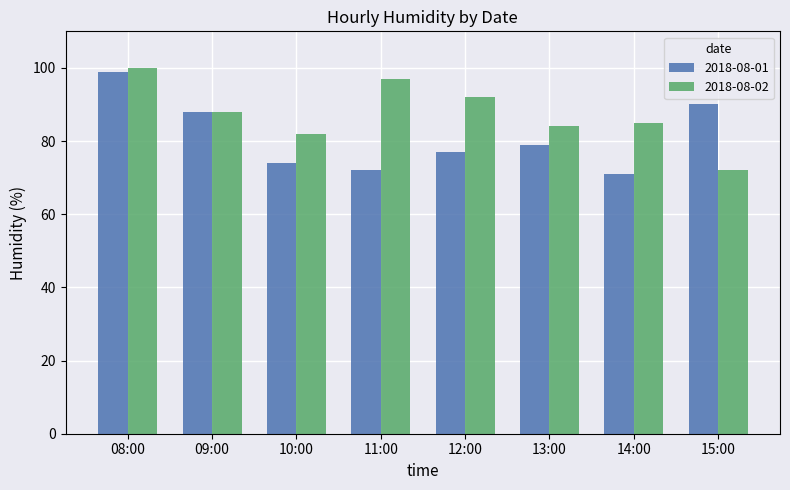

What is the value of the 2018-08-02 bar at the 5th from the left?

92